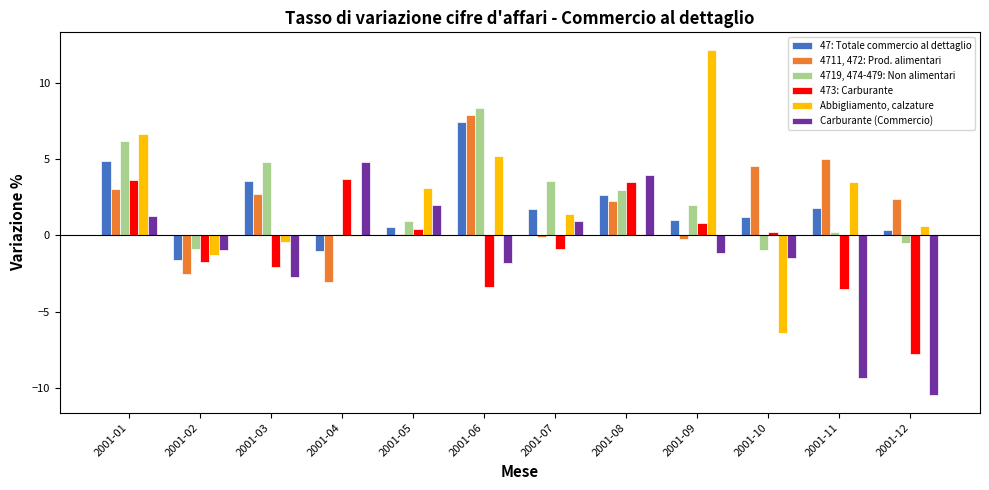

What is the greatest value displayed?

12.2